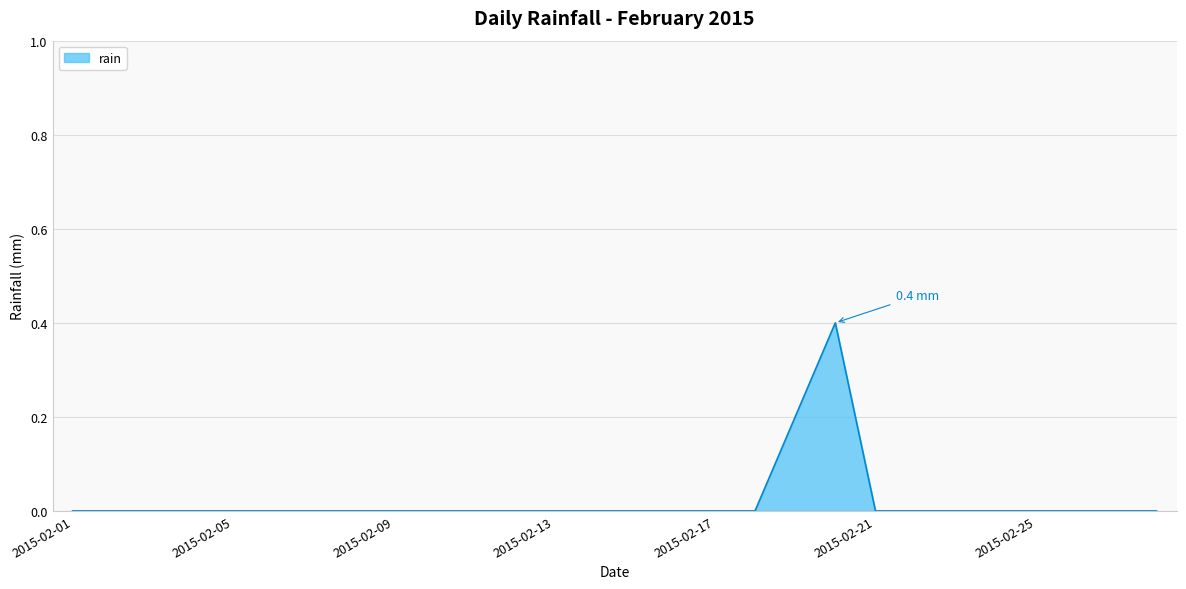

What is the greatest value displayed?

0.4